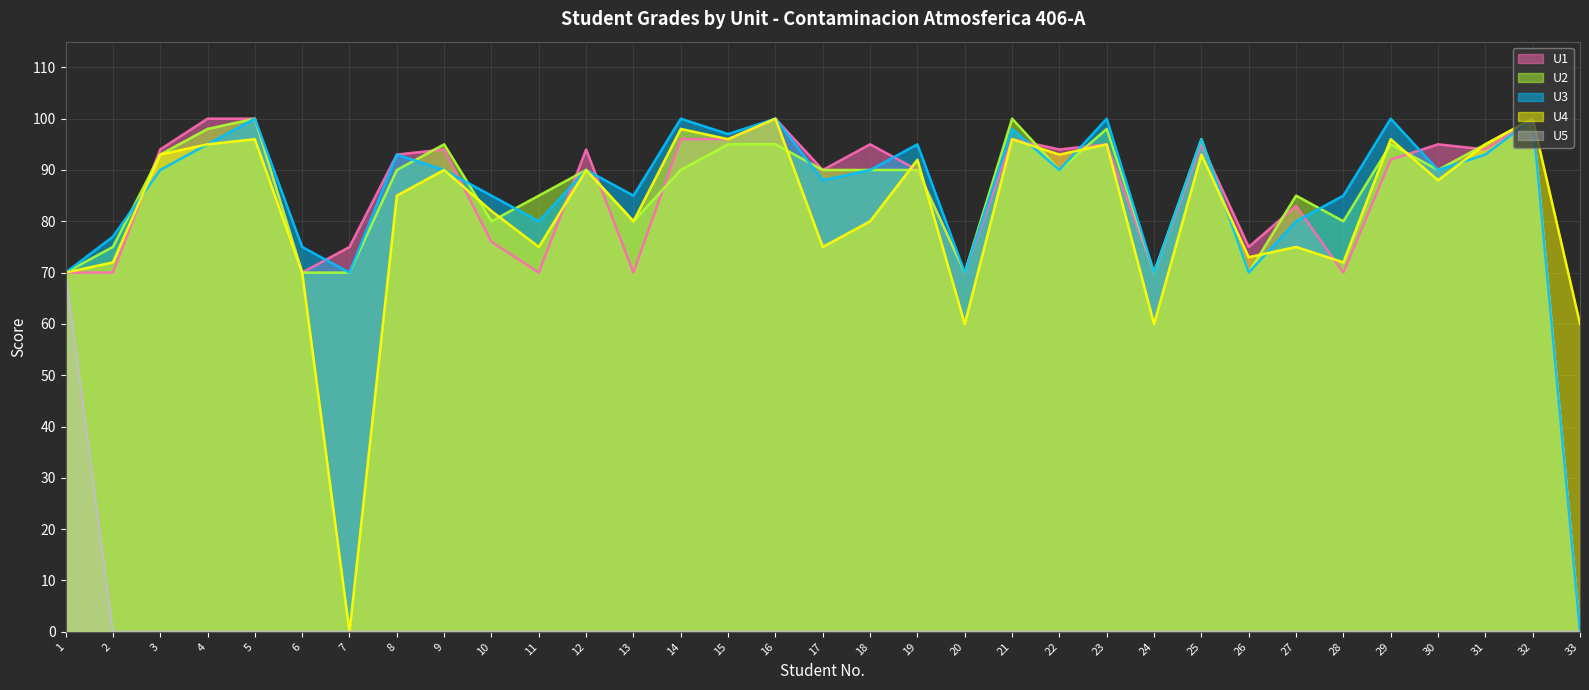

Between which two adjacent categories do U1 and U3 first intersect?

2 and 3